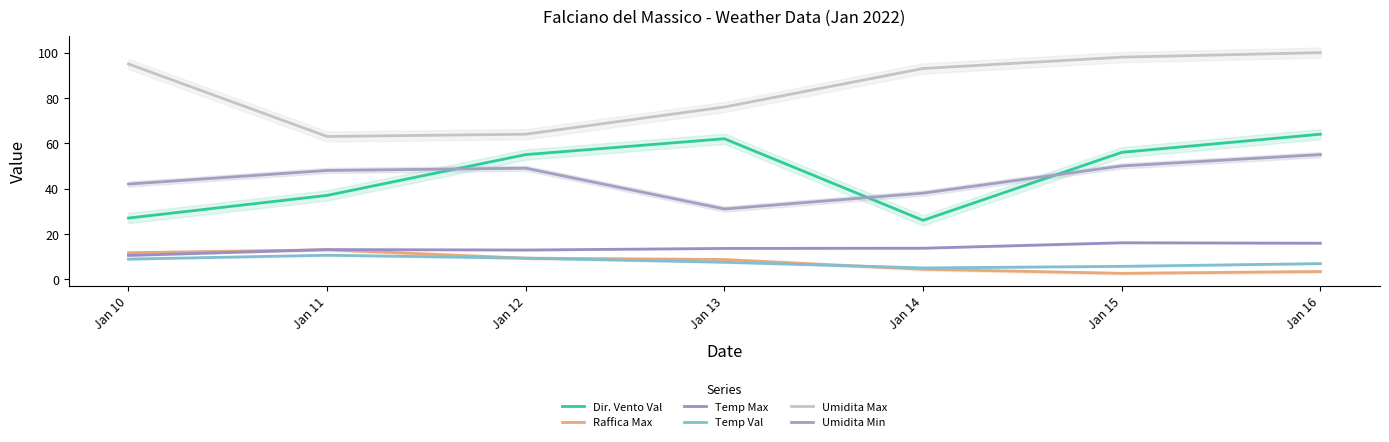

At which category is the sum across all series the highest?

Jan 16